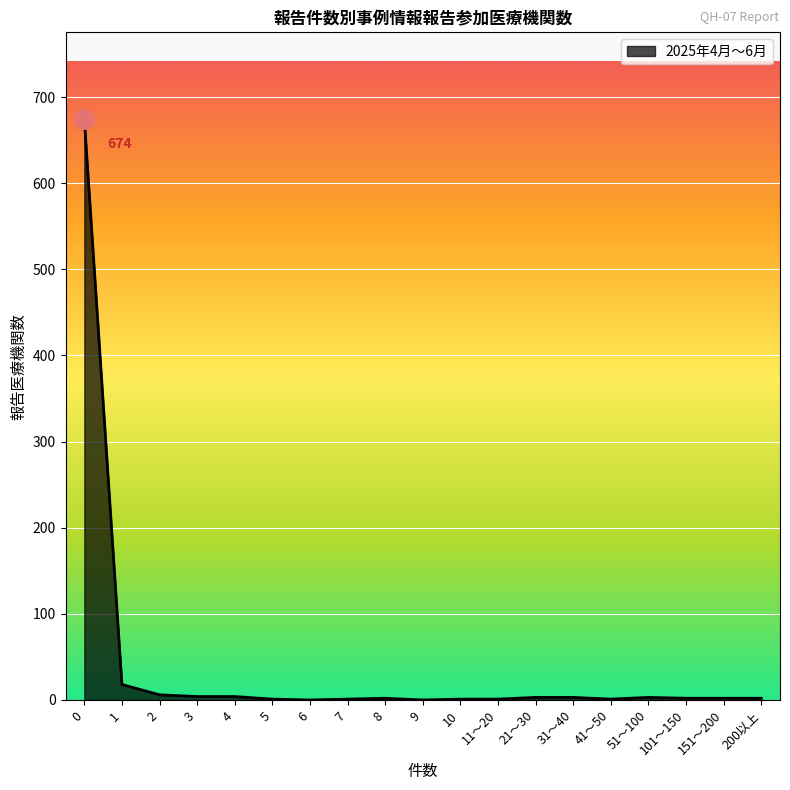

Count the number of data series in this chart.

1